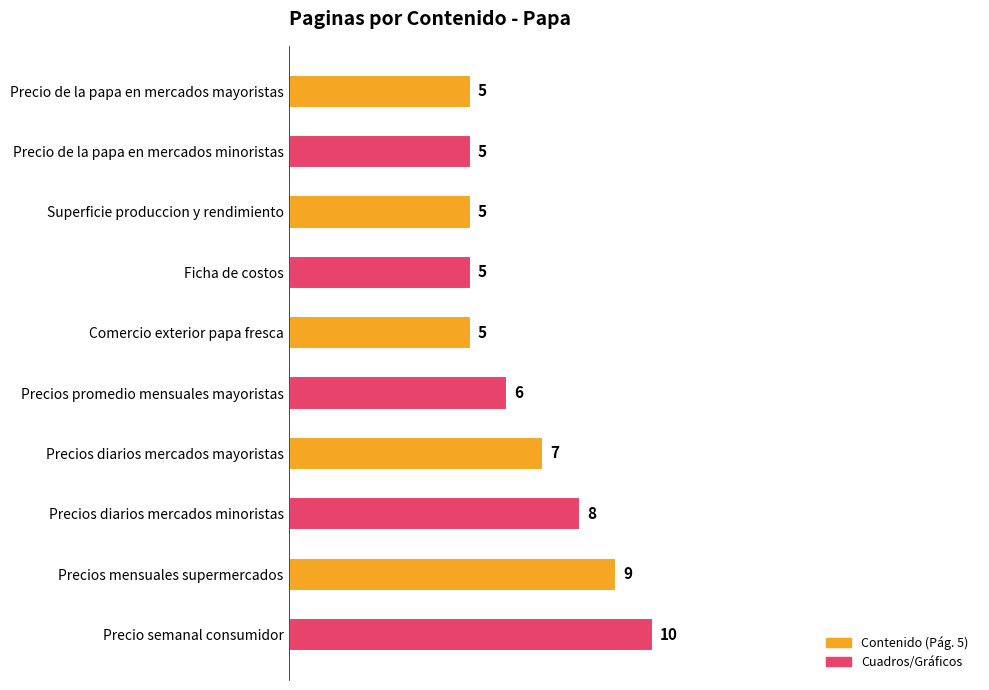

What position from the top is Superficie produccion y rendimiento?

3